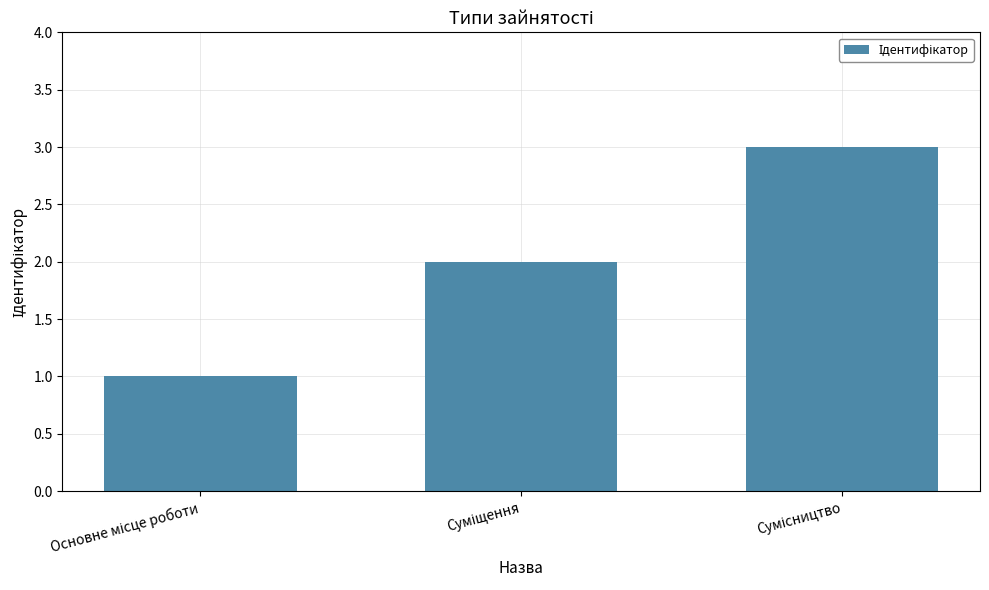

How many data points are less than 2?

1